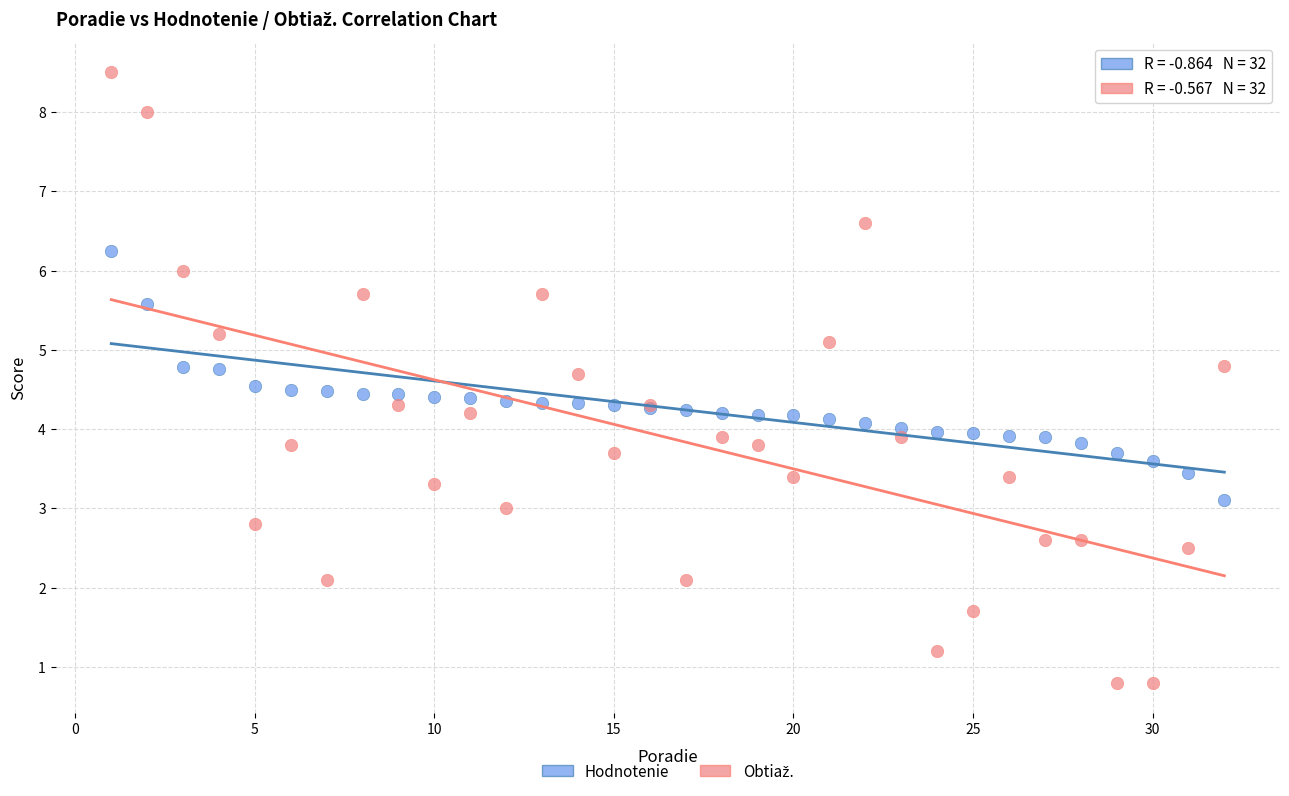

What is the X range (max minus min) for the scatter plot?

31.0